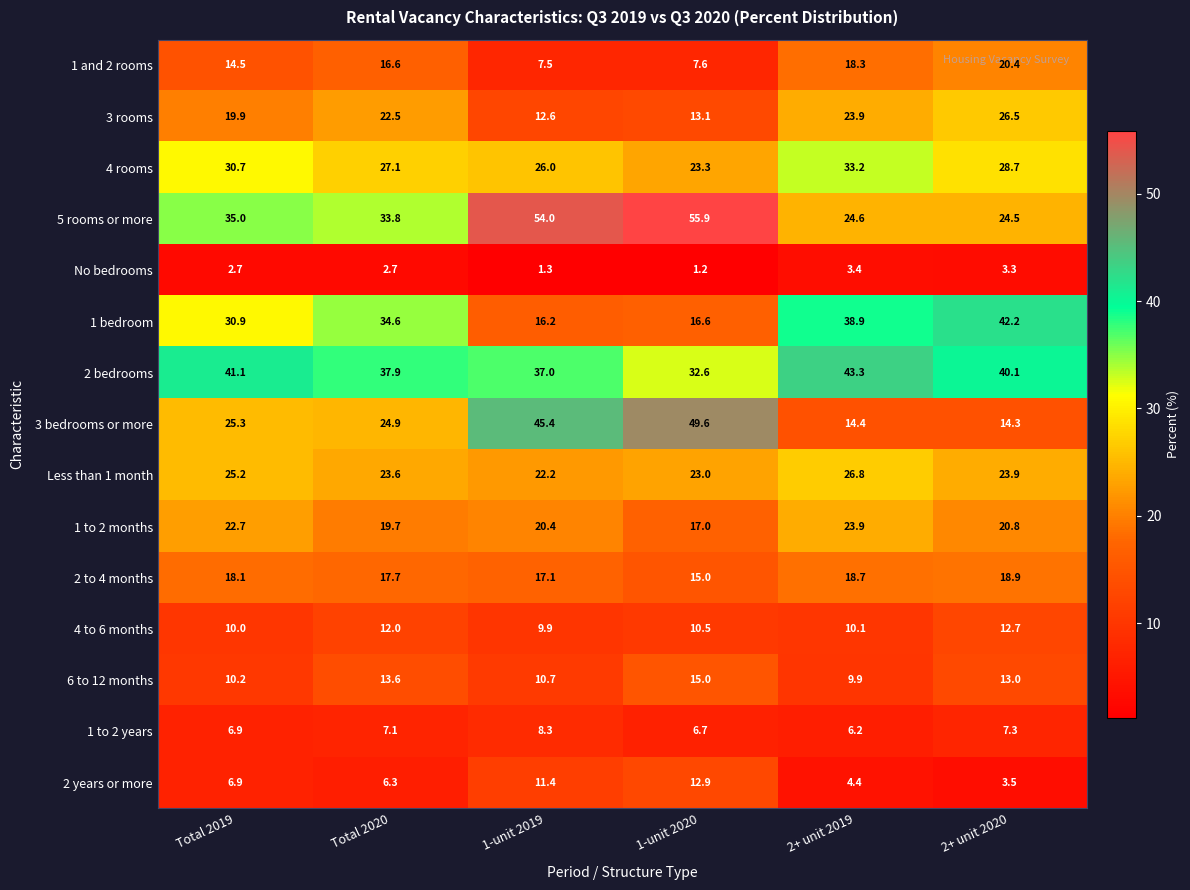

Count the number of categories in the chart.

6